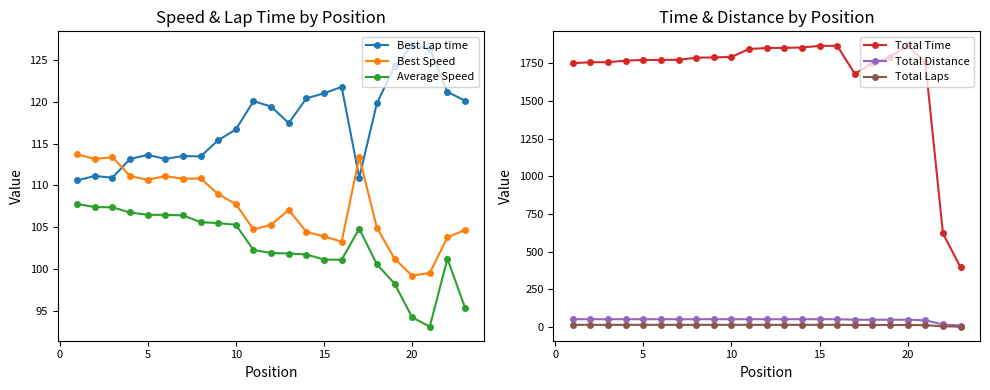

True or false: Best Speed and Best Lap time intersect in this chart.

True